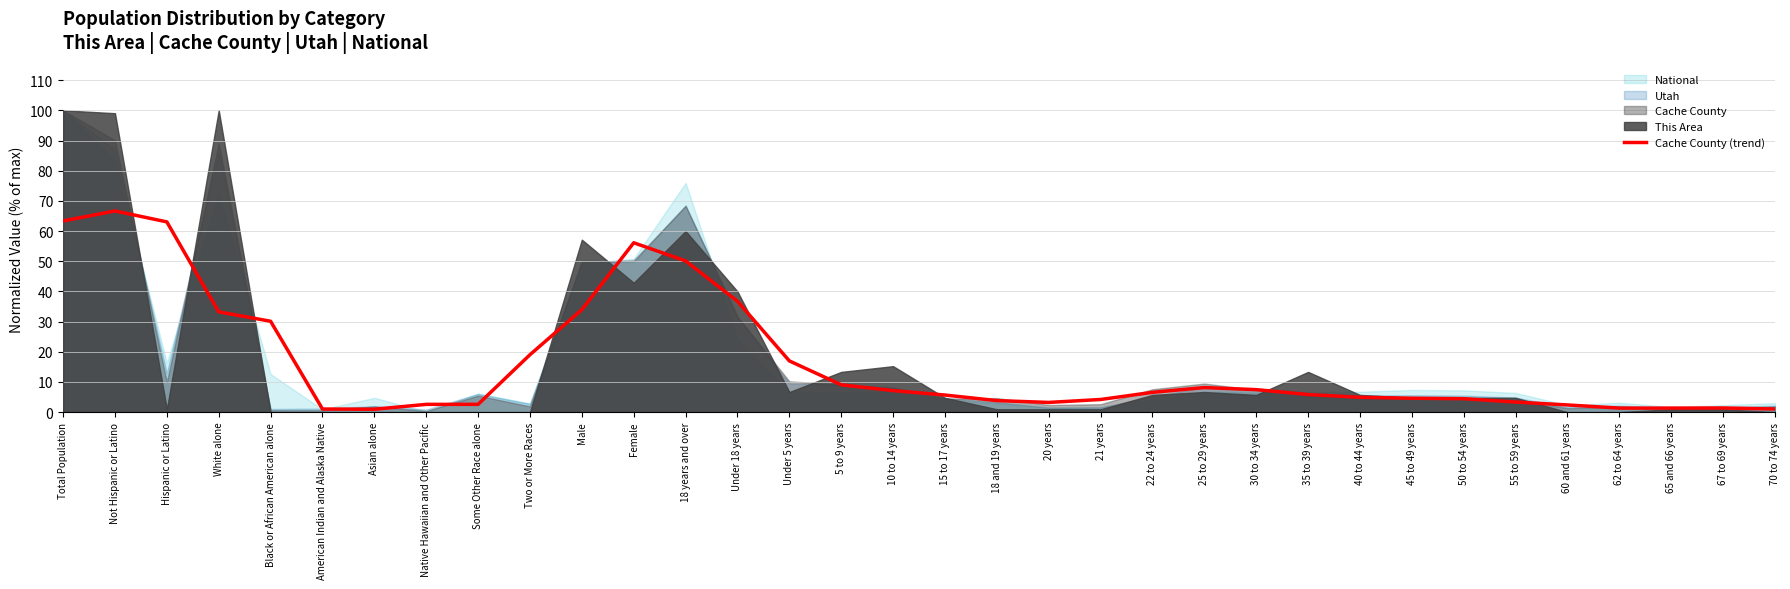

What position from the left is Native Hawaiian and Other Pacific?

8